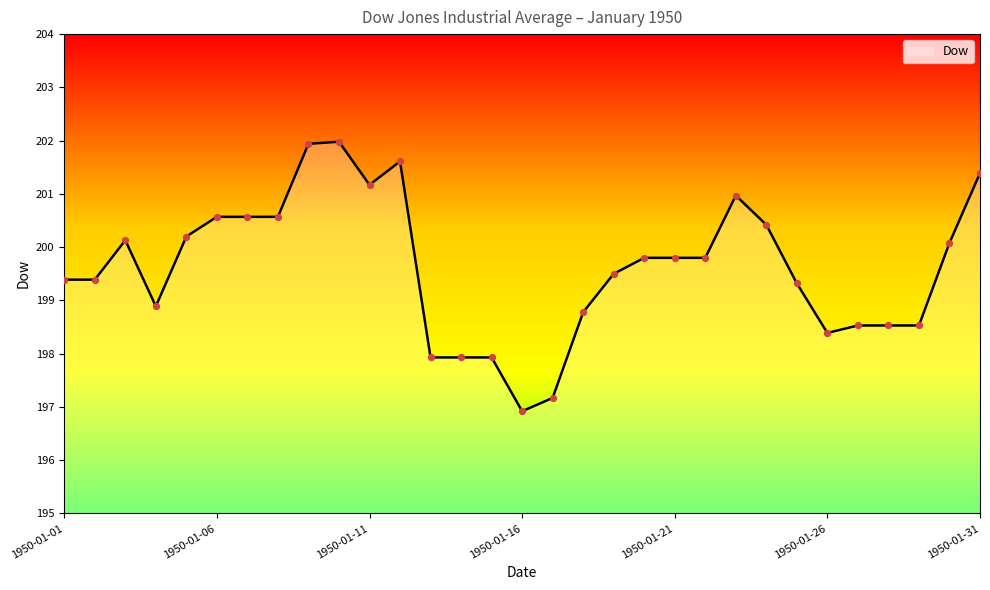

What is the minimum value shown in the chart?

196.9